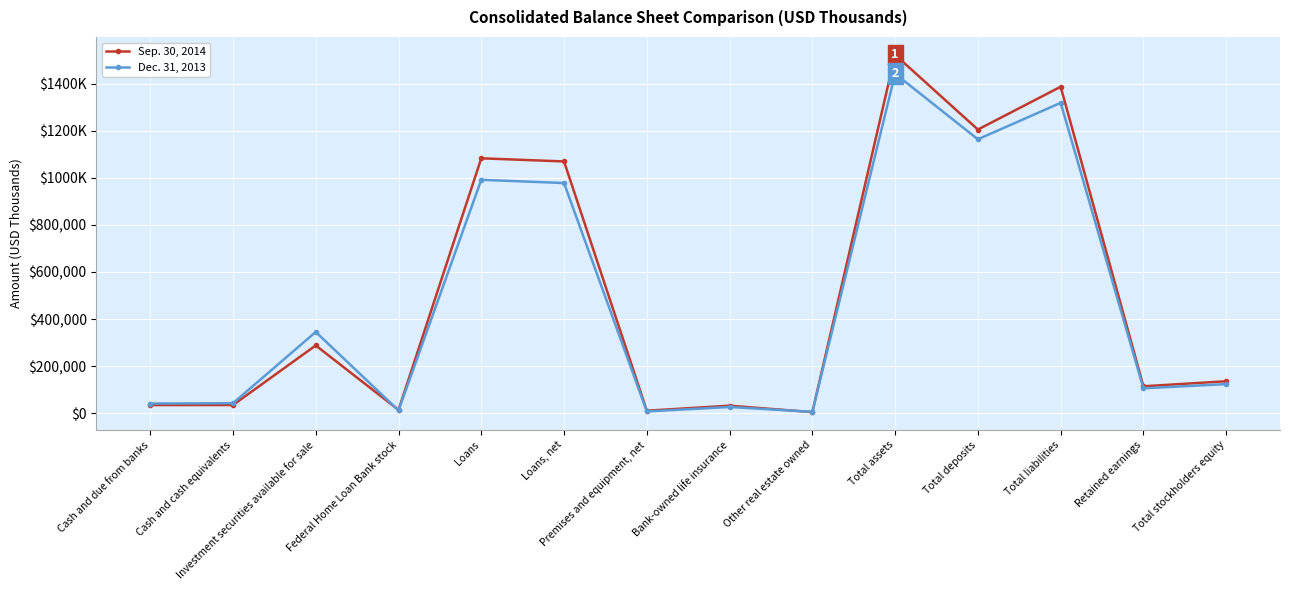

List the series in order of their overall mean, lowest first.

Dec. 31, 2013, Sep. 30, 2014